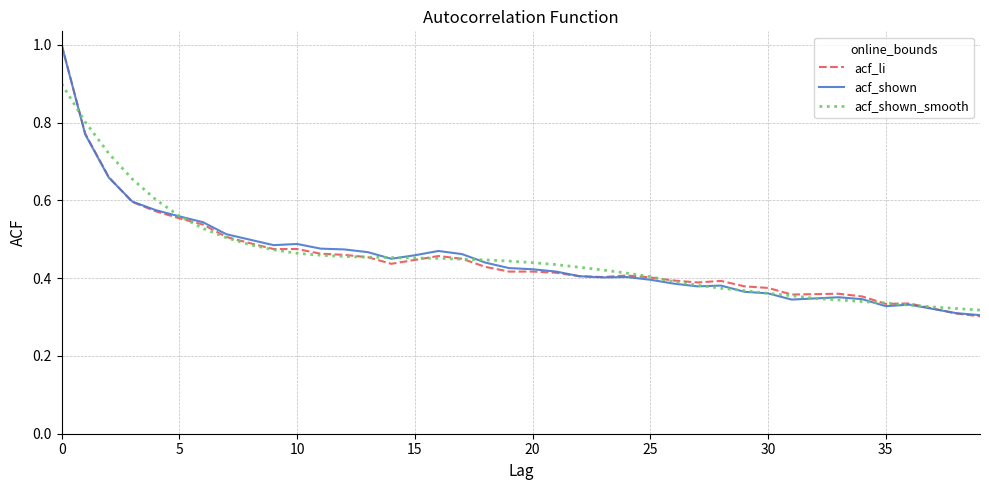

What is the highest value of the acf_li series?

1.0